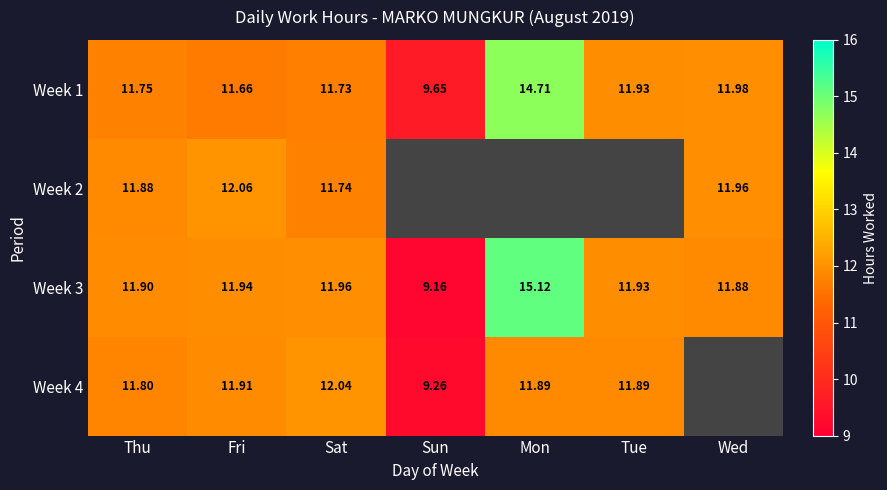

At Sat, list the series in order from smallest to largest.

Week 1, Week 2, Week 3, Week 4